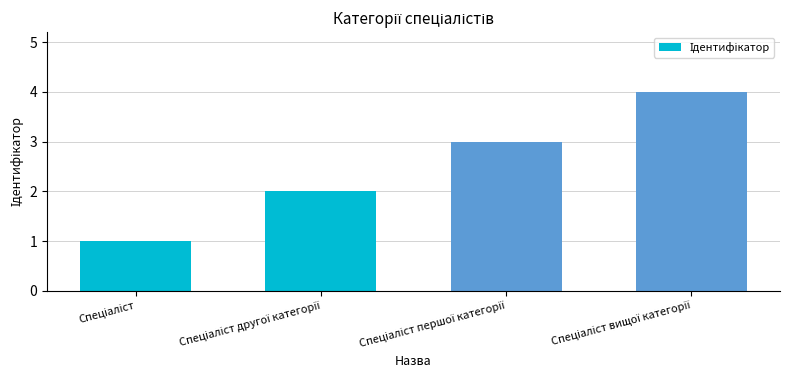

What is the greatest value displayed?

4